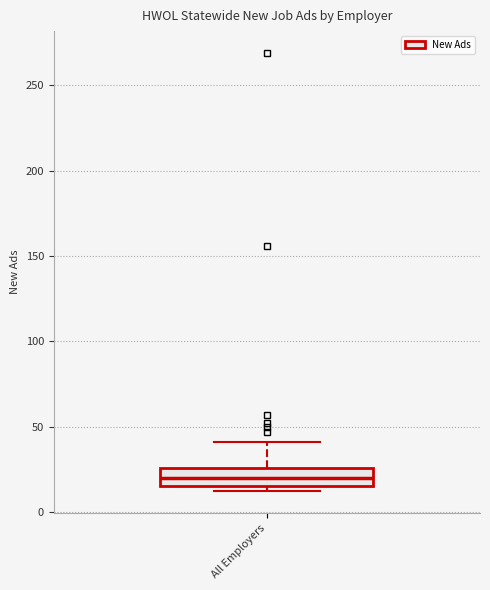

Transcribe this box plot: give where the median line is, the range the box spans, and where the two whiskers end, as read against the y-axis. The values are not printed on the chart, so give them approximately, as read against the axis.

median 20, box 15 to 25, whiskers 10 to 40